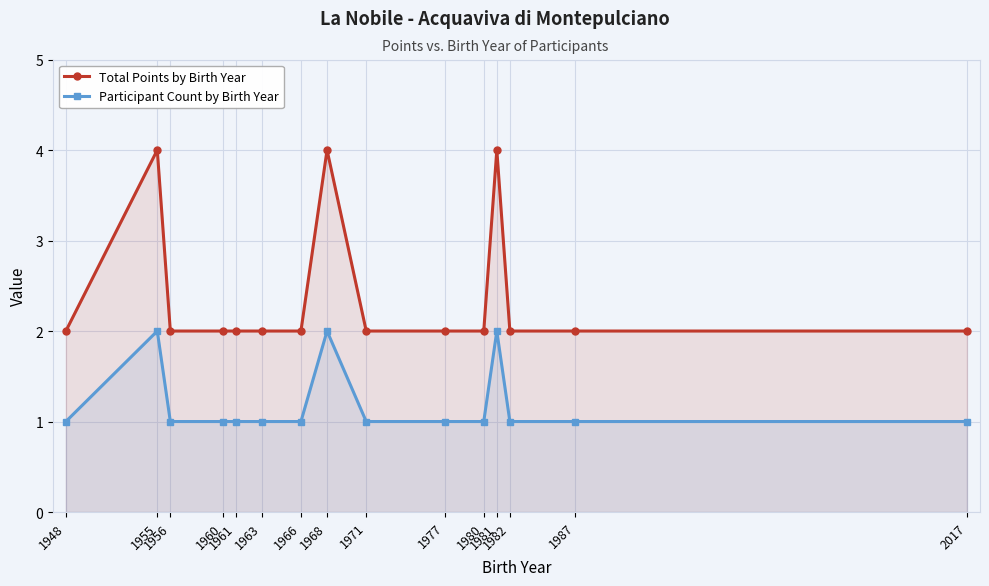

Reading left to right, what are all the values shown in this chart?

Total Points by Birth Year: 1948=2	1955=4	1956=2	1960=2	1961=2	1963=2	1966=2	1968=4	1971=2	1977=2	1980=2	1981=4	1982=2	1987=2	2017=2
Participant Count by Birth Year: 1948=1	1955=2	1956=1	1960=1	1961=1	1963=1	1966=1	1968=2	1971=1	1977=1	1980=1	1981=2	1982=1	1987=1	2017=1